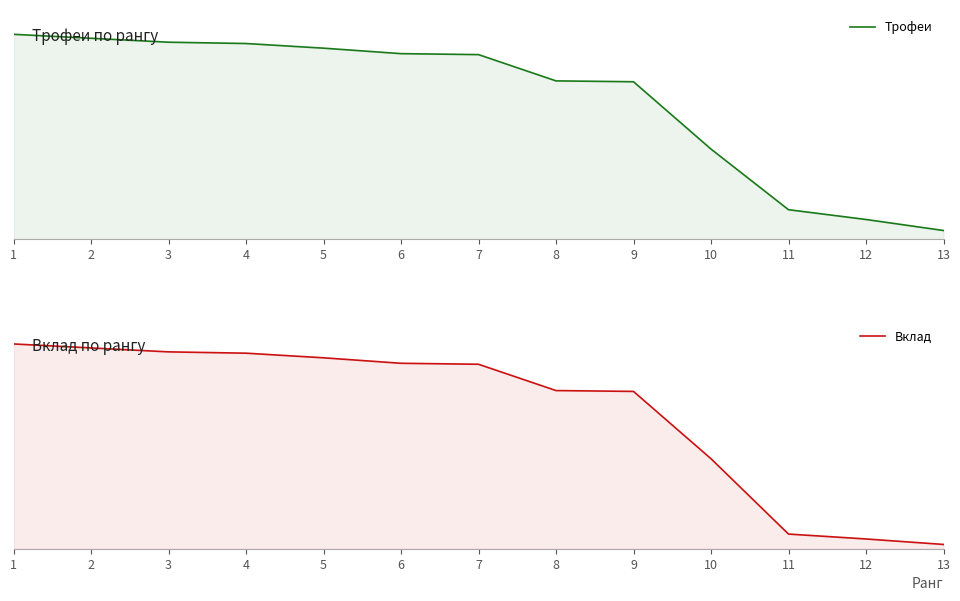

What is the difference between the second highest and minimum values in the Вклад series?

3444